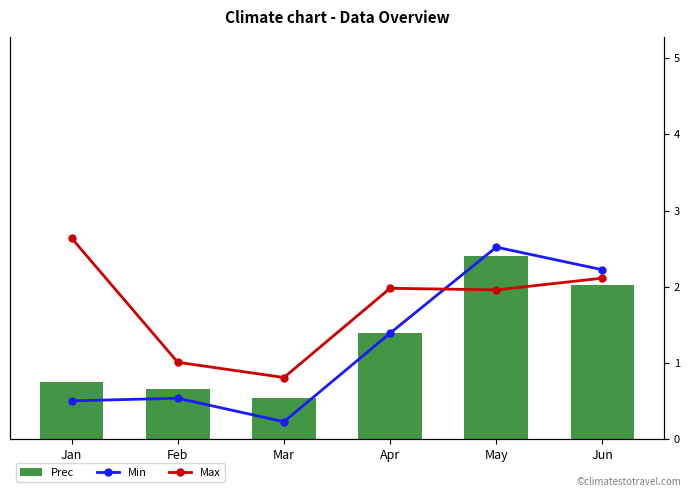

What is the difference between the Min values at Mar and May?

2.3